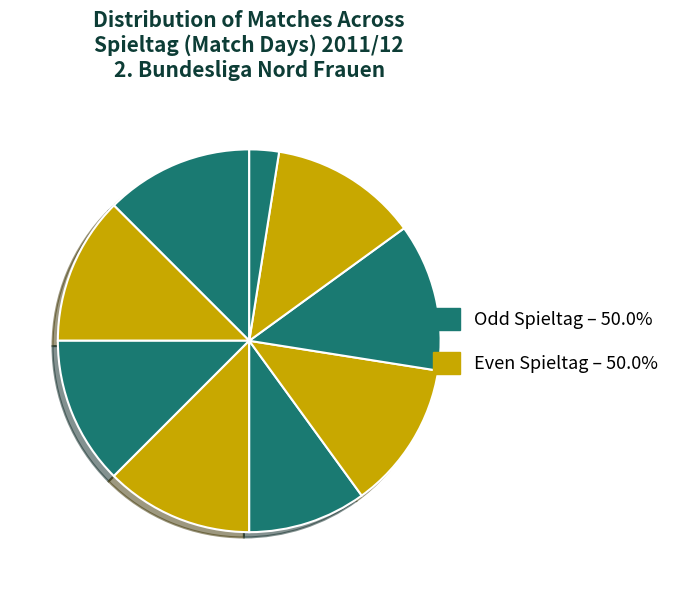

How many slices are in this pie chart?

9